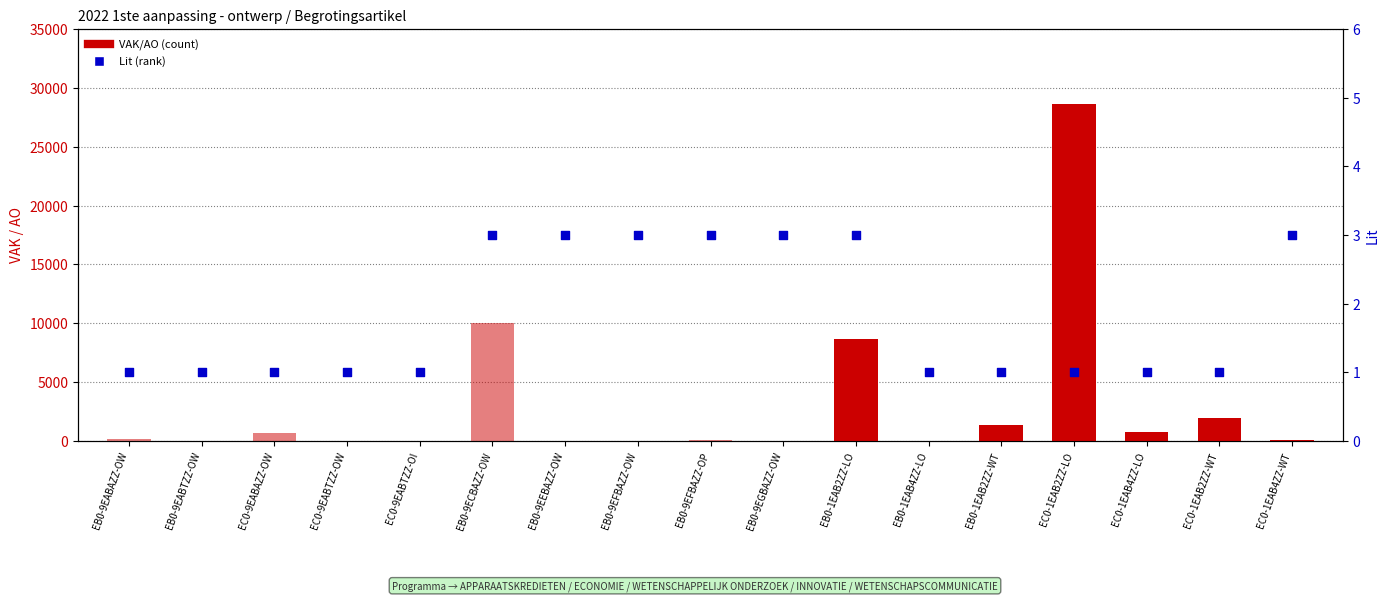

At how many categories does at least one series exceed 22775?

1